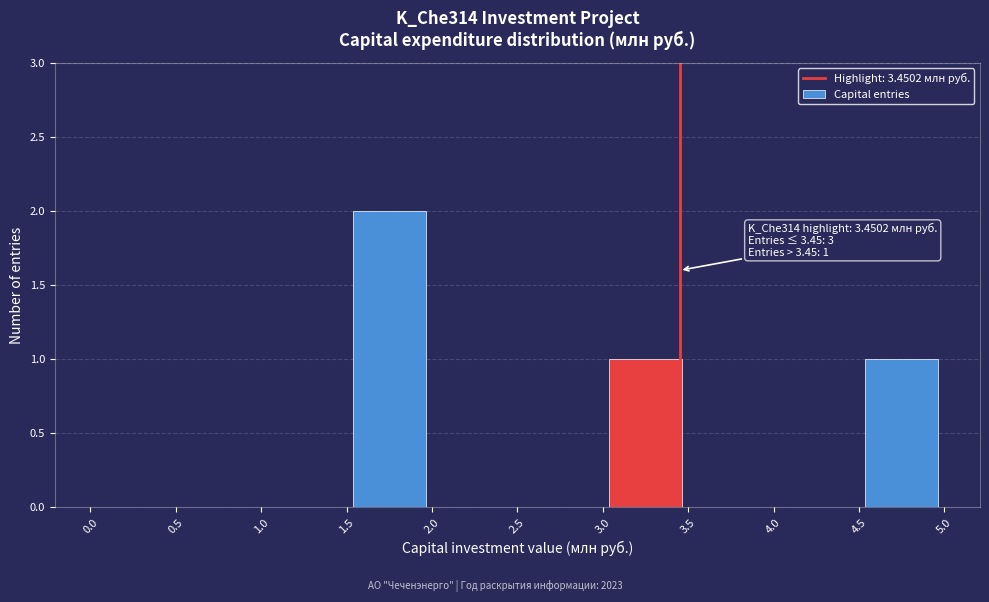

Over which range of the x-axis is the bar tallest?

1.5 to 2.0